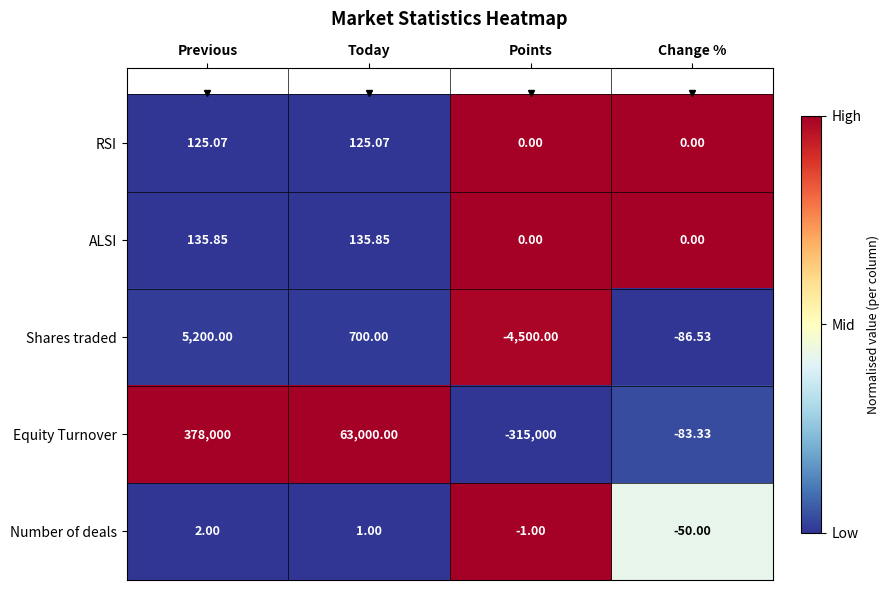

How many values in RSI are above zero?

2